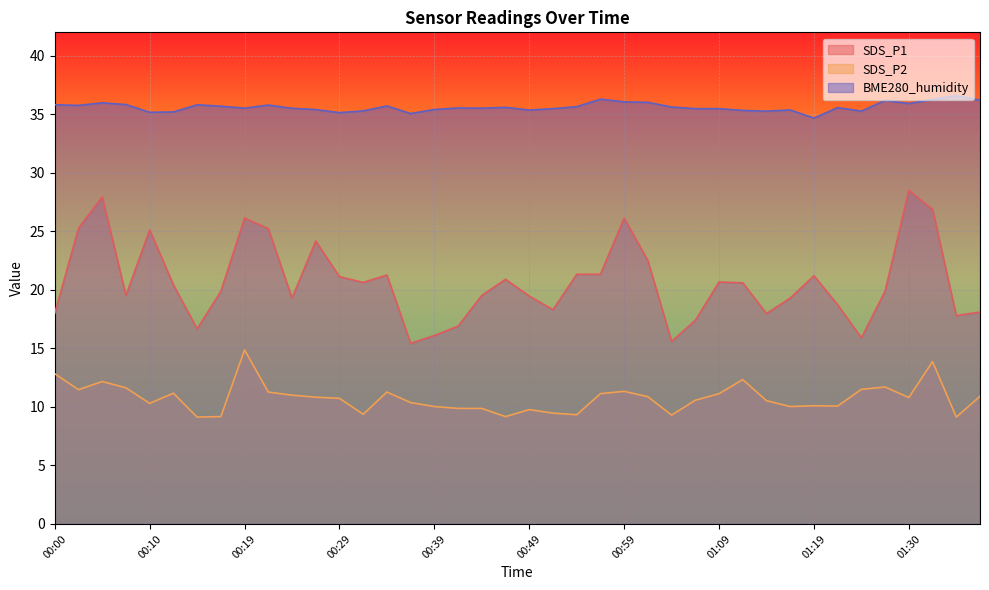

How many distinct data groups are displayed?

3